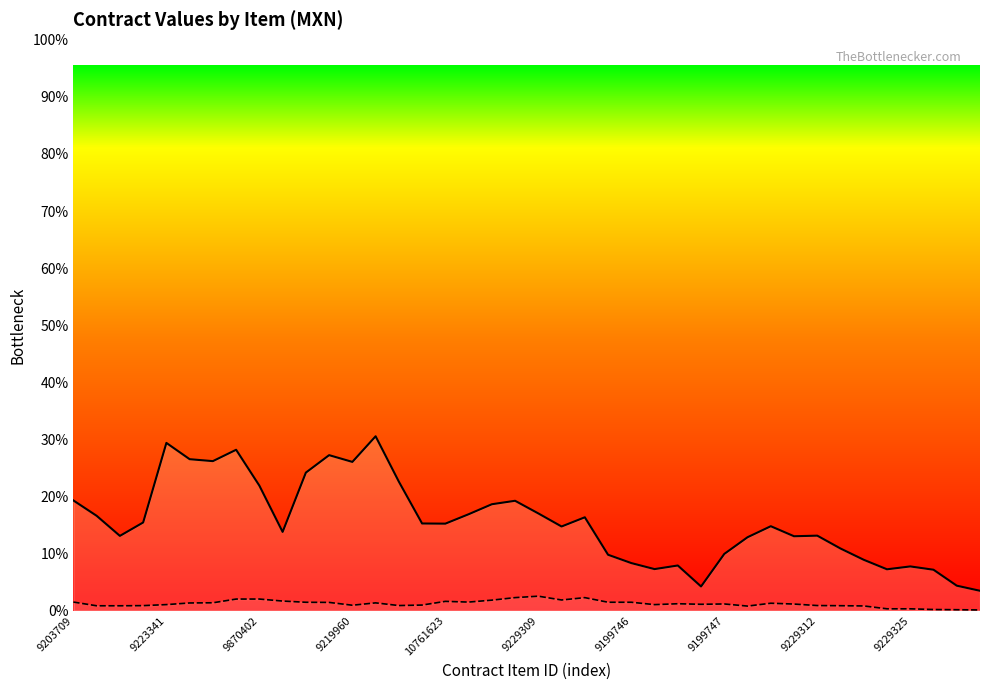

Which series has the largest range (max minus min)?

contracts.items.valueMxIMSS (smoothed)